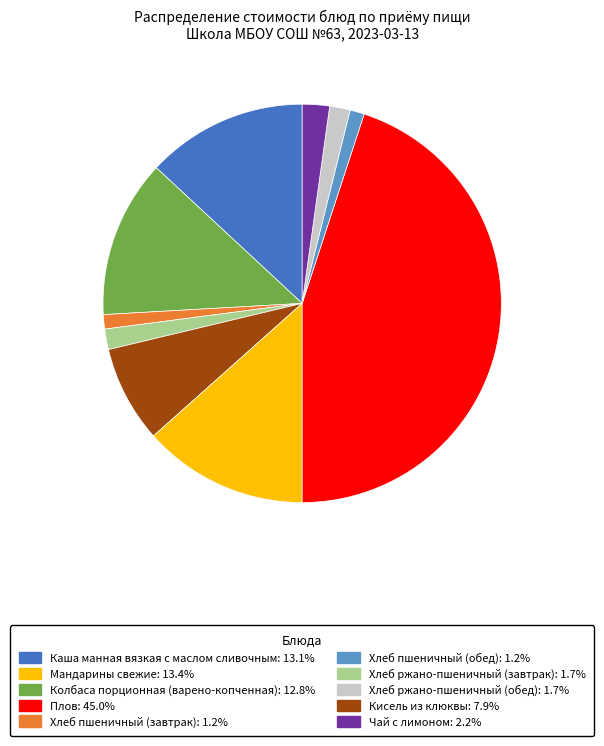

Is there a majority slice in this chart?

No